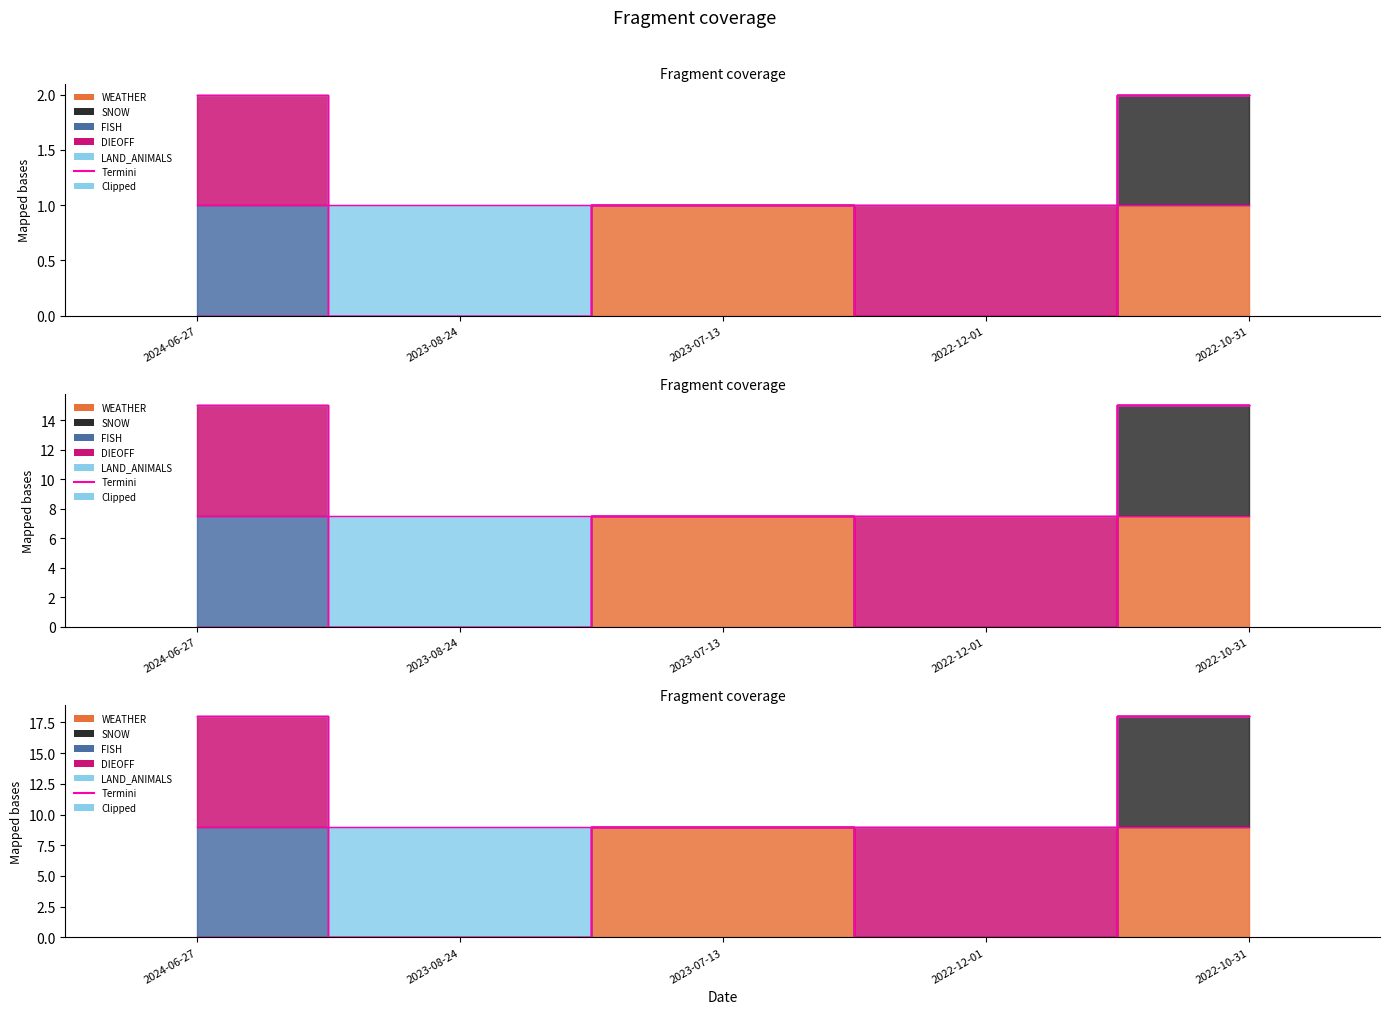

List the labels in order of value, smallest first.

2023-08-24, 2023-07-13, 2022-12-01, 2024-06-27, 2022-10-31